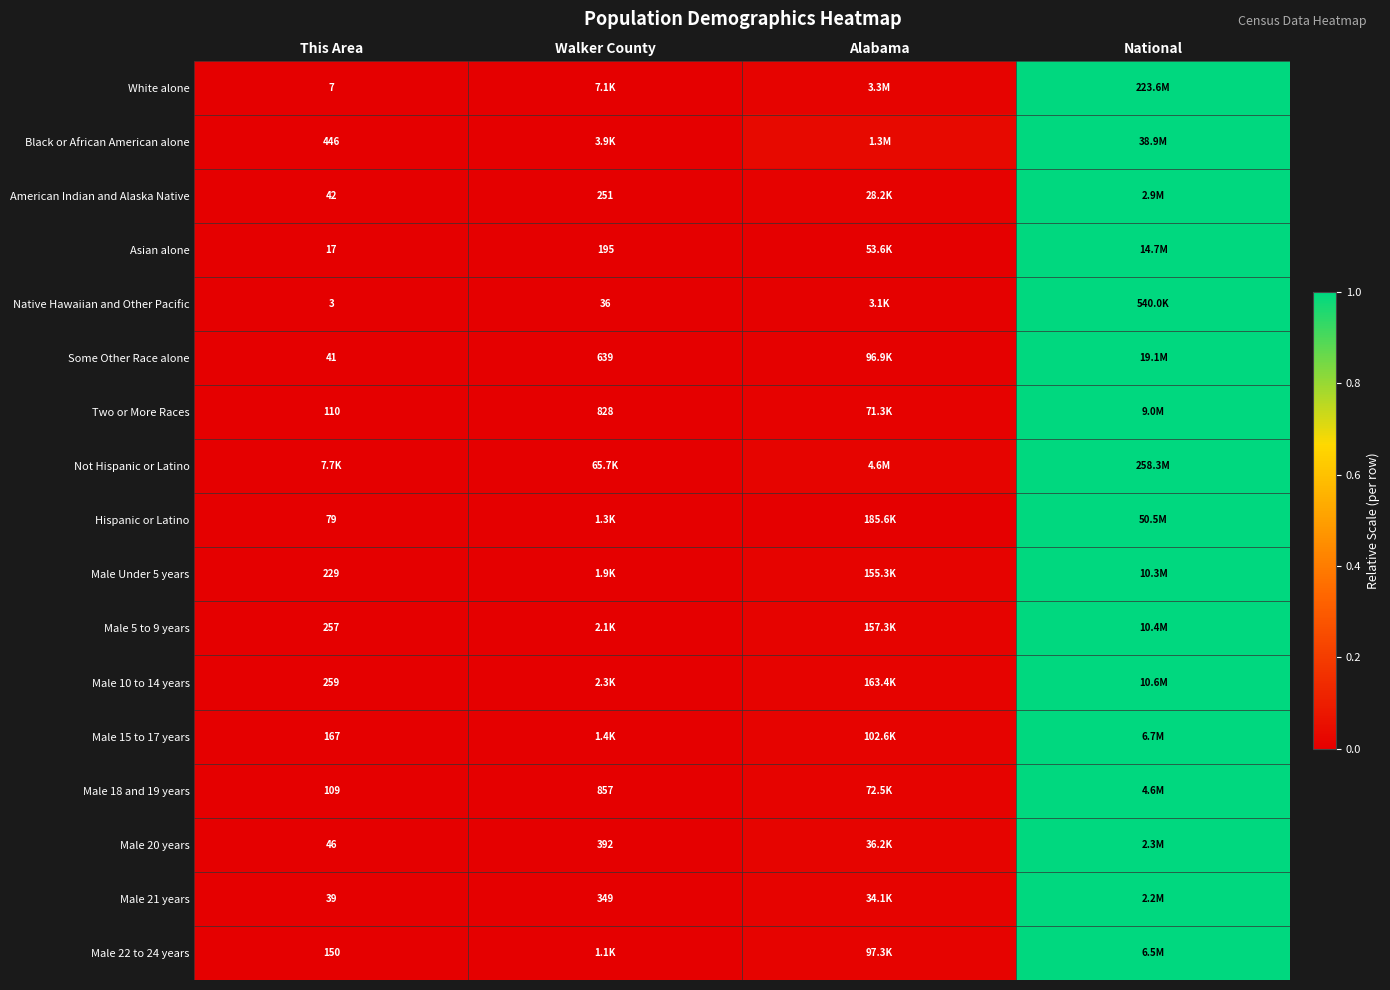

At which label does Male 15 to 17 years reach its minimum?

This Area